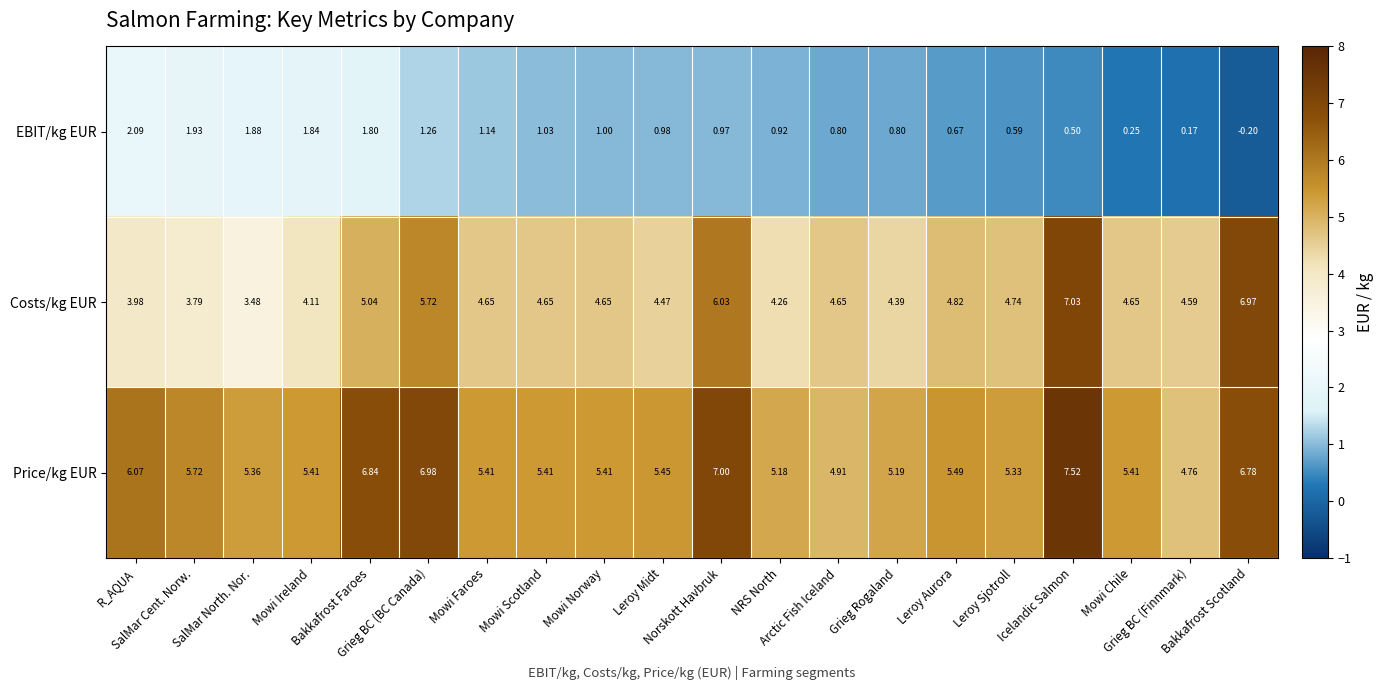

Rank the series by their maximum value, from lowest to highest.

EBIT/kg EUR, Costs/kg EUR, Price/kg EUR